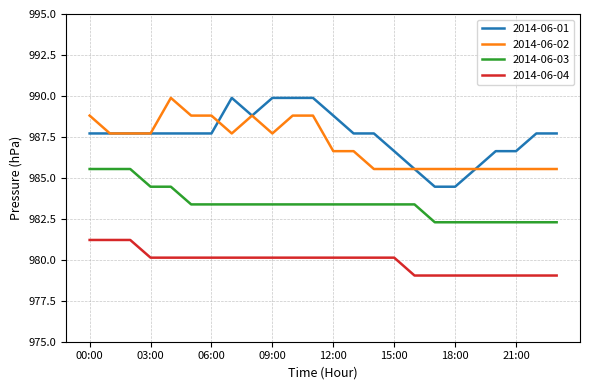

True or false: 2014-06-03 and 2014-06-02 cross at least once.

False